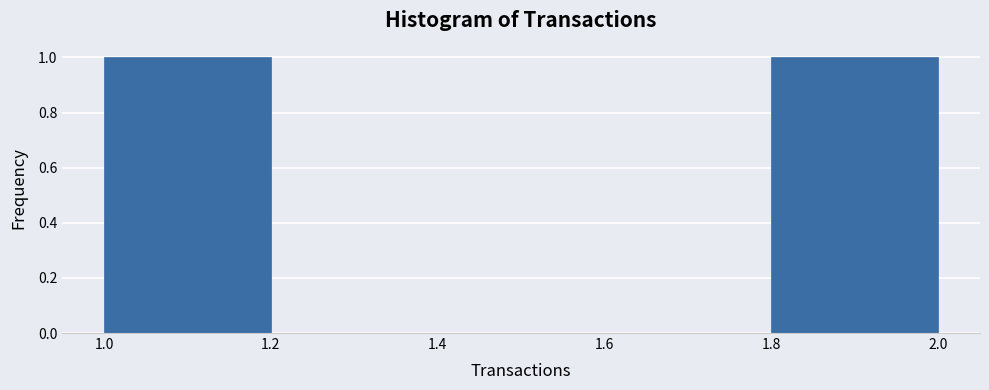

How tall is the bar that spans 1.0 to 1.2 on the x-axis? The values are not printed on the chart, so give them approximately, as read against the axis.

1